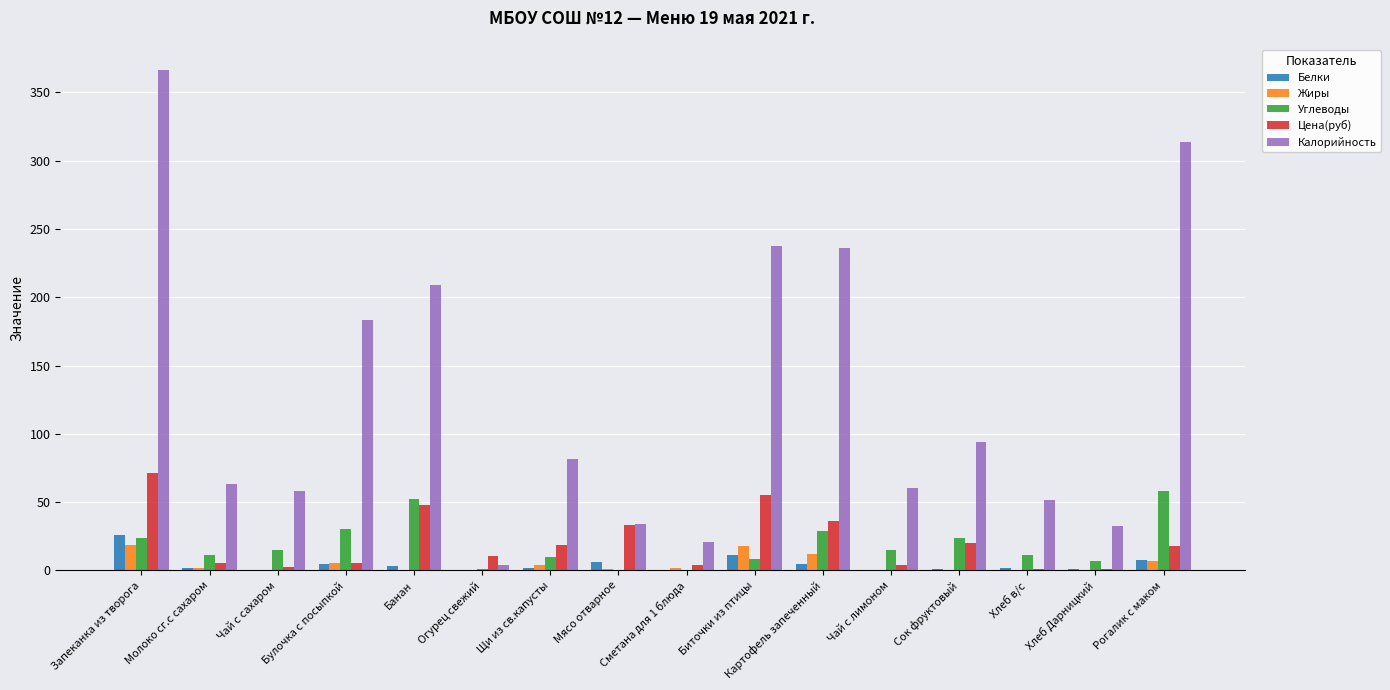

Are the bars horizontal?

No